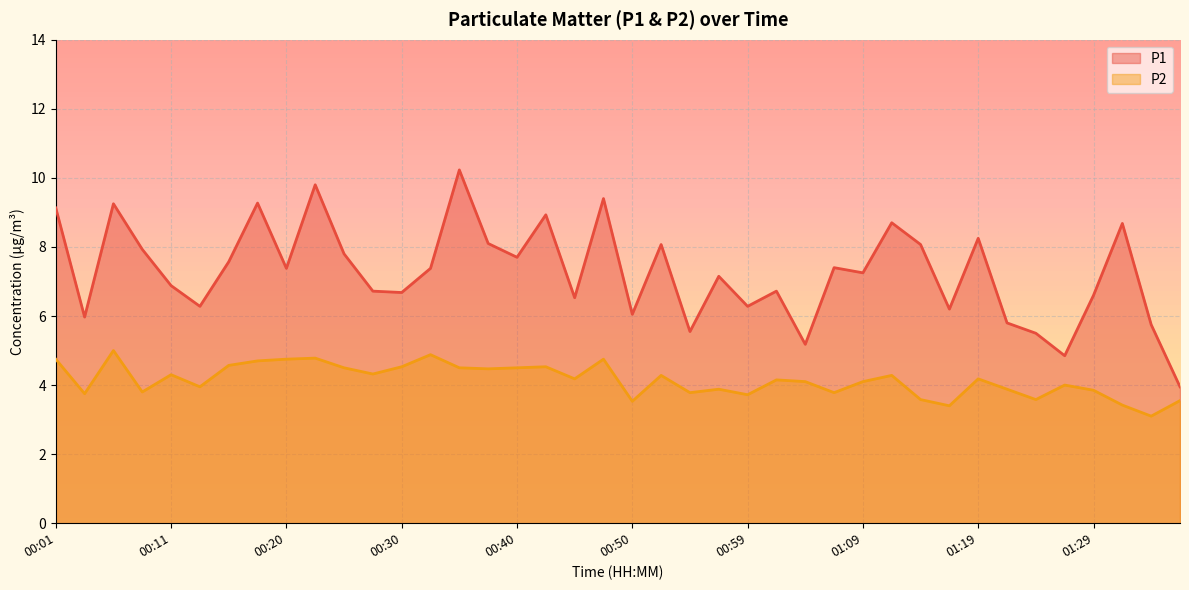

True or false: P2 has more than 2 interior local peaks.

True